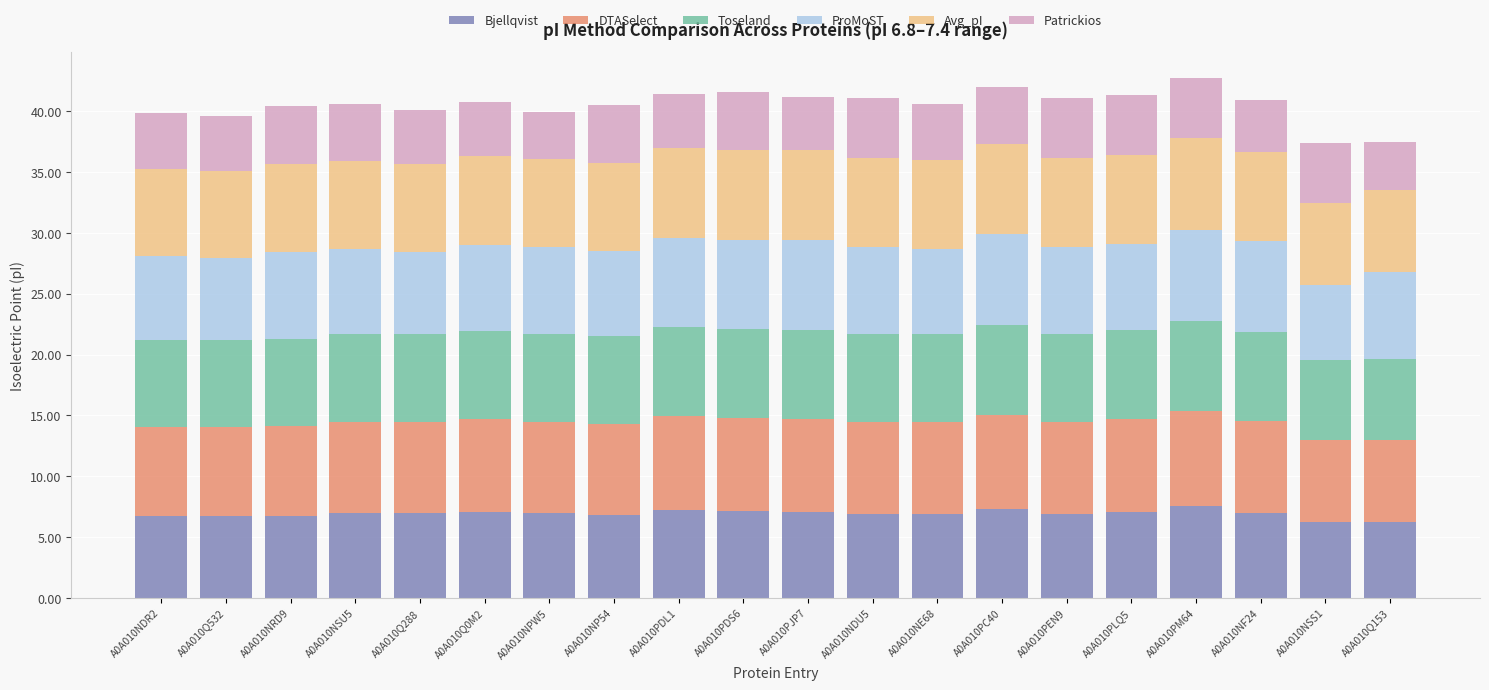

What is the total value across all series at A0A010Q288?

40.1